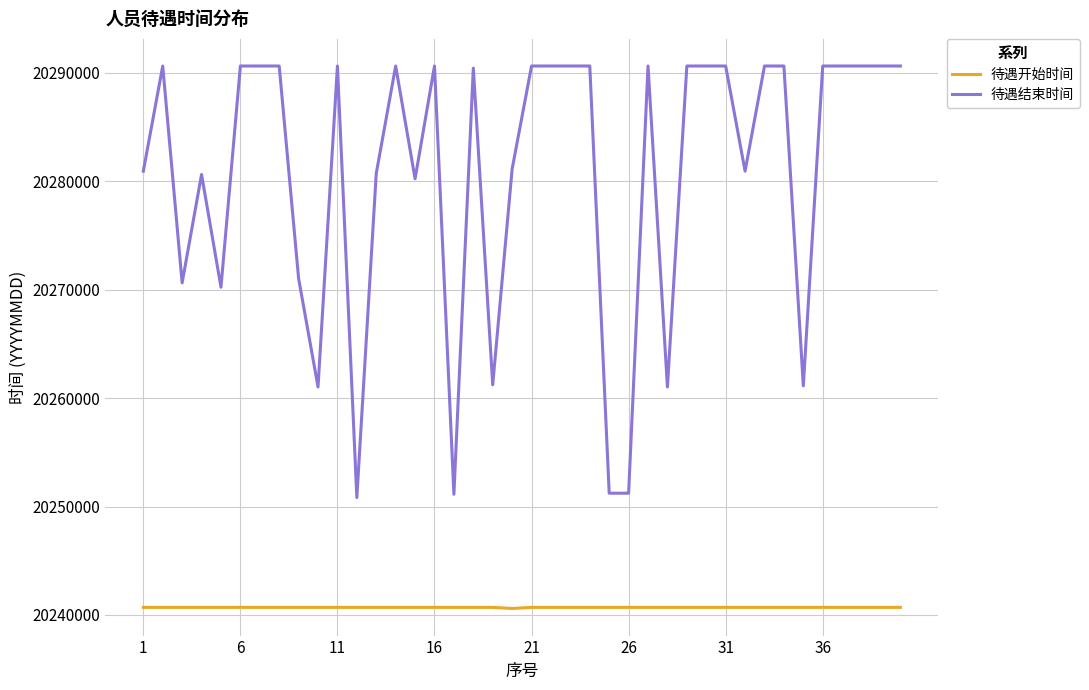

List the series in order of their overall mean, highest first.

待遇结束时间, 待遇开始时间